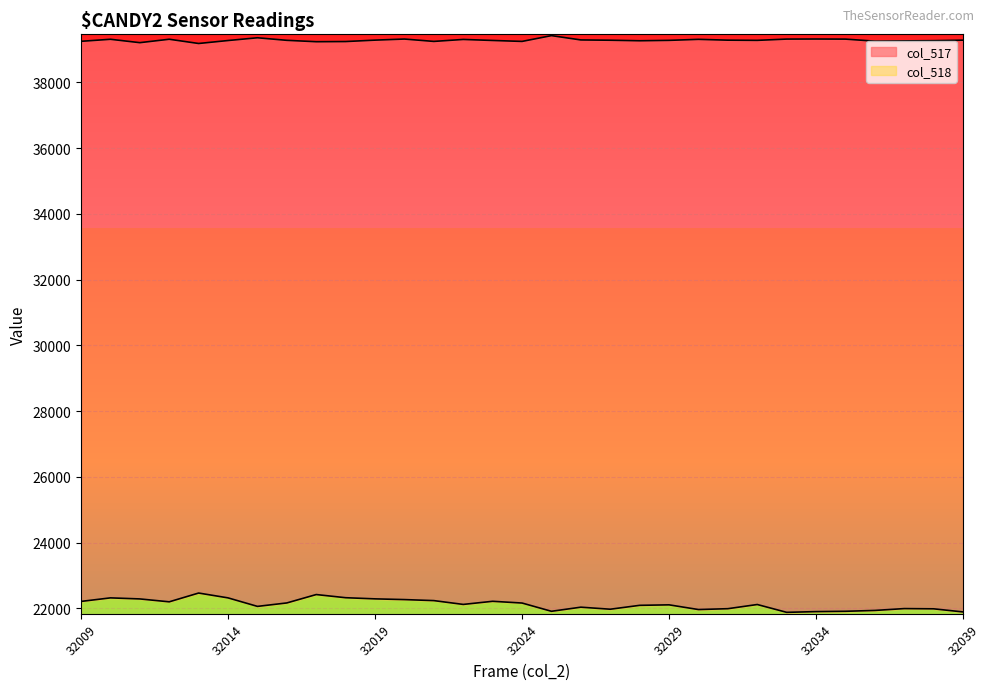

True or false: col_518 and col_517 intersect in this chart.

False